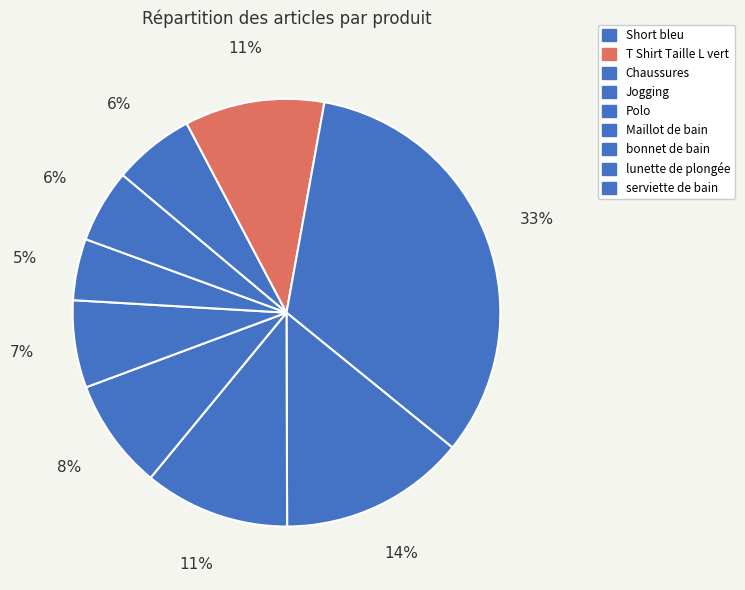

To the nearest percent, what percentage of the pie is Maillot de bain?

8%